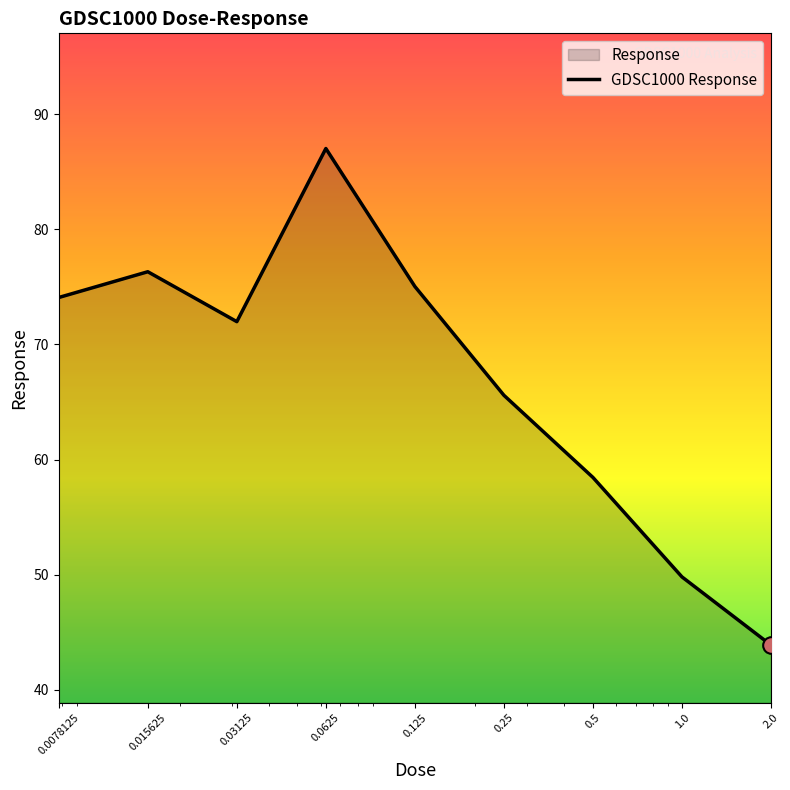

What is the label of the 5th point from the left?

0.125